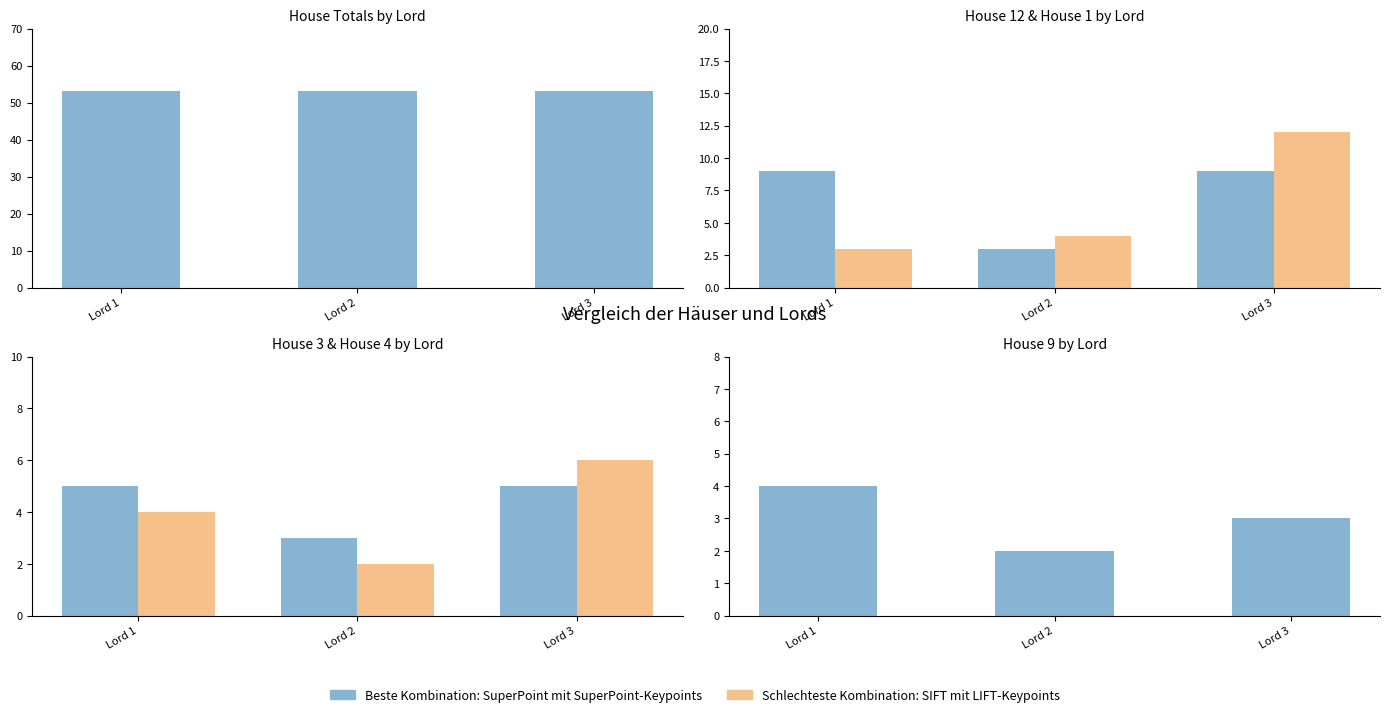

What is the greatest value displayed?

53